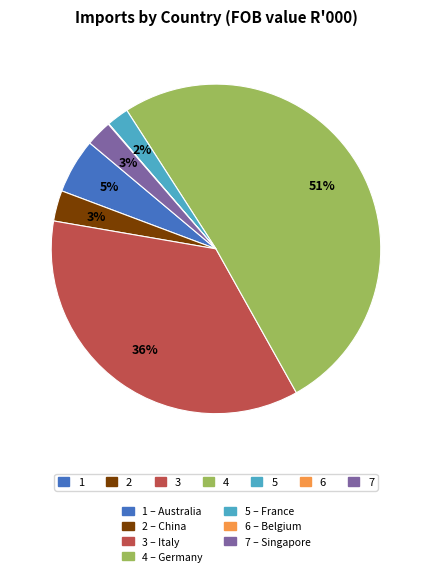

To the nearest percent, what is the difference between the largest and smallest slice percentages?

51%